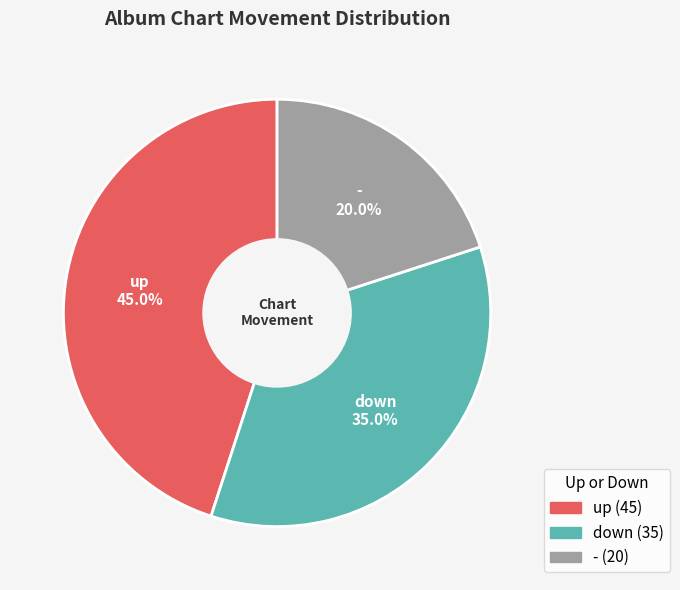

Does - represent more than half of the total?

No